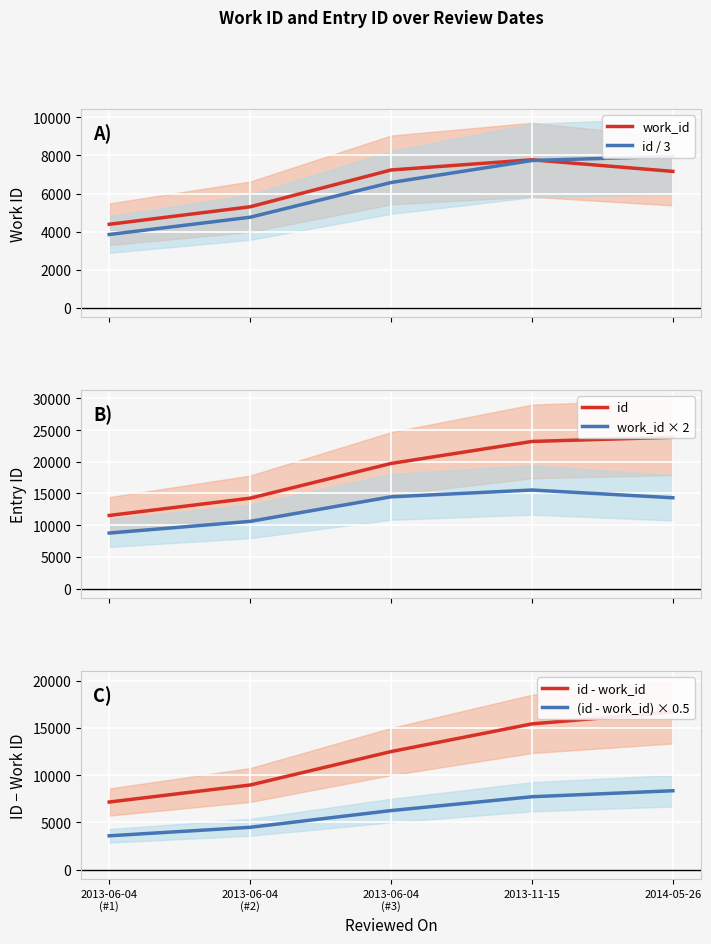

How many lines are shown in the chart?

6